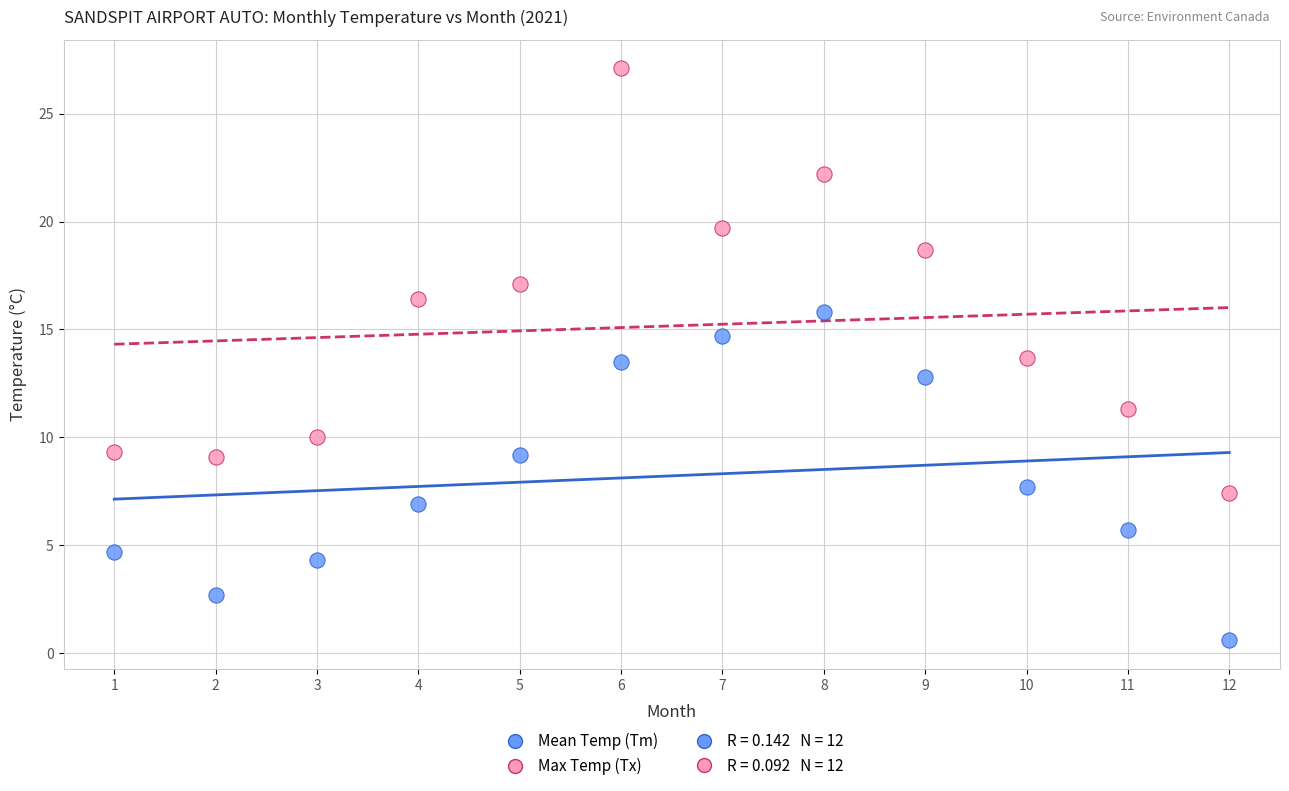

Across all data points, what is the range of Y values (max minus min)?

26.5